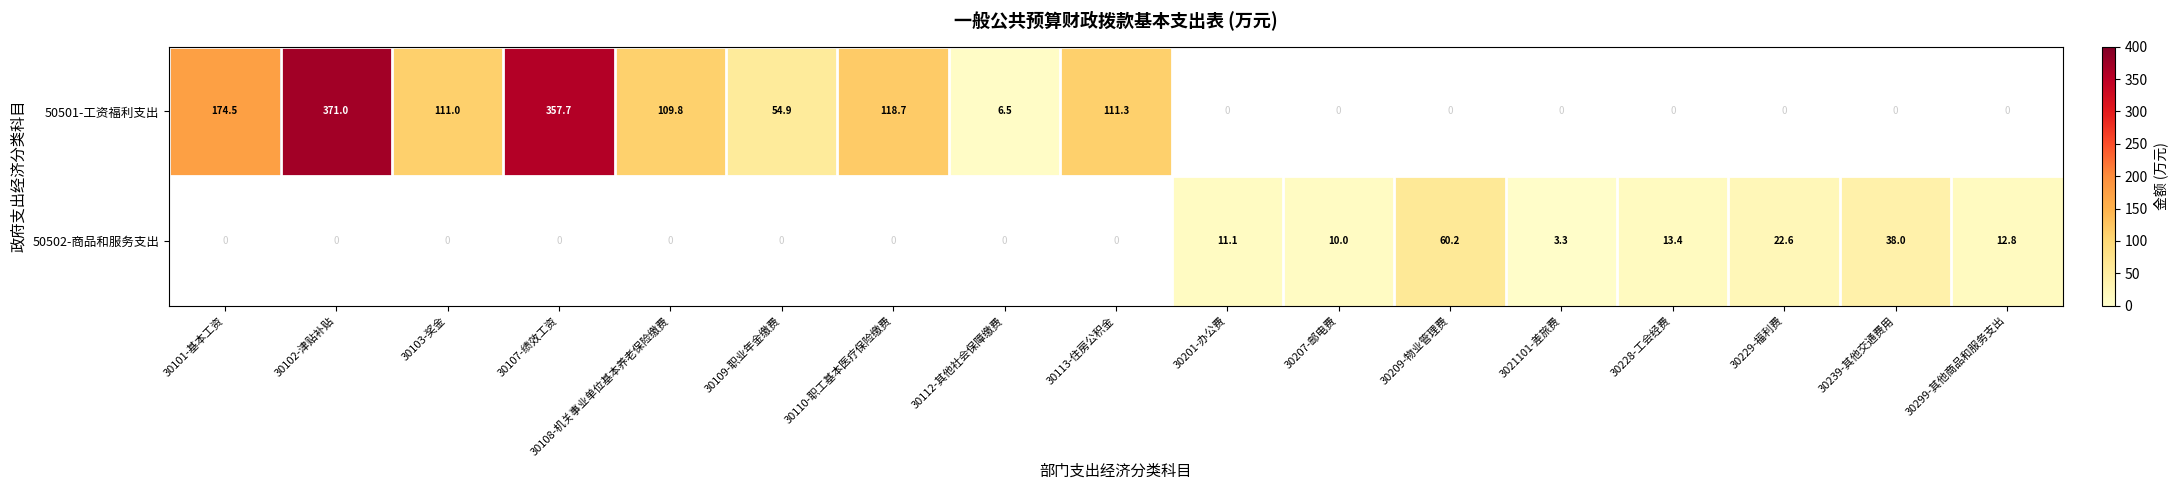

The value of 50502-商品和服务支出 at 30207-邮电费 is 10.0. True or false?

True